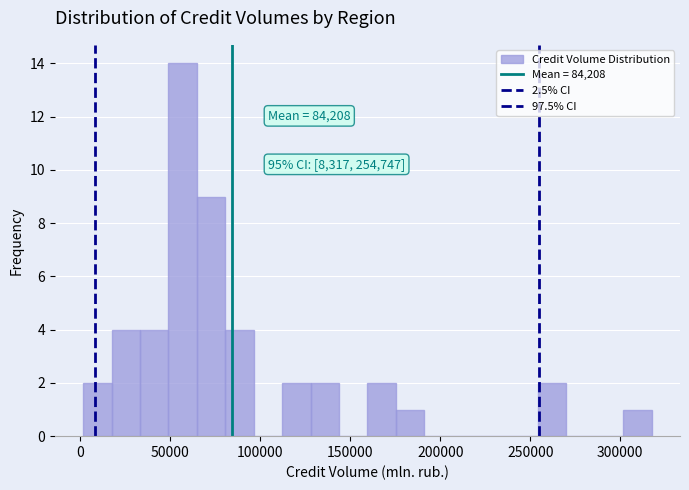

Around what value on the x-axis is the tallest bar? Give the approximate position of its centre, as read against the axis.

55000